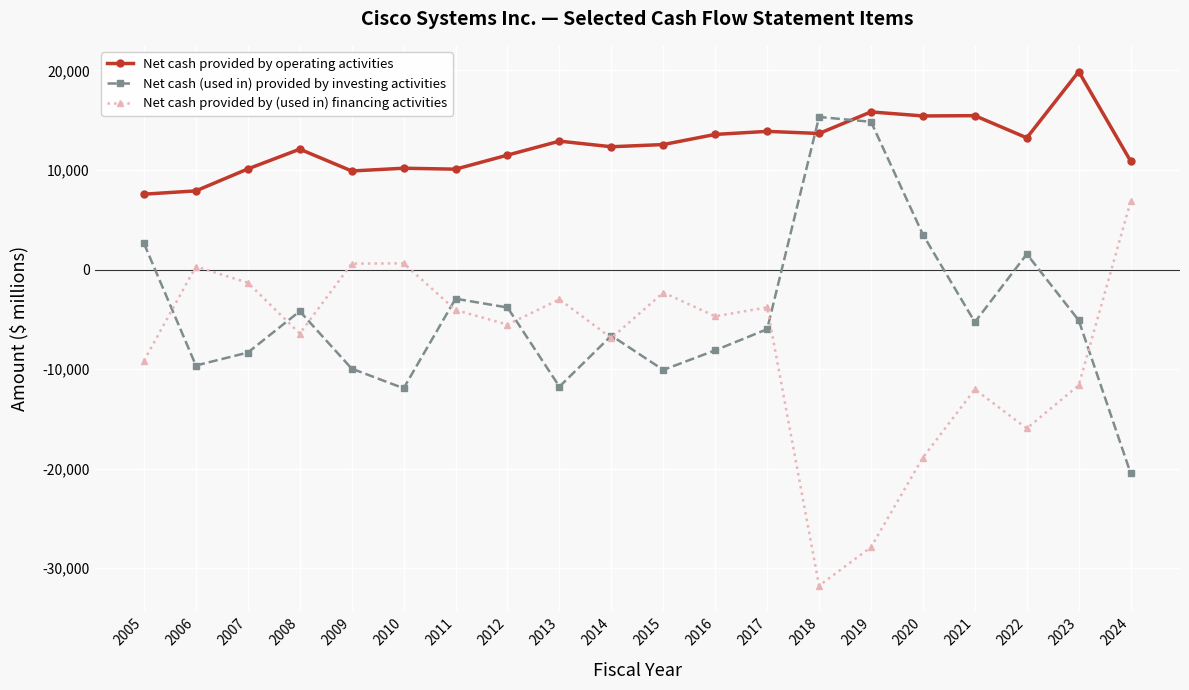

Rank the series at 2006 from highest to lowest value.

Net cash provided by operating activities, Net cash provided by (used in) financing activities, Net cash (used in) provided by investing activities